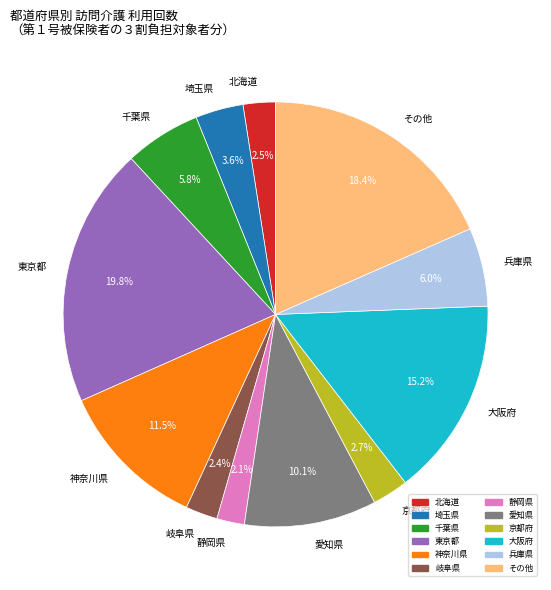

Between 京都府 and 大阪府, which is larger?

大阪府